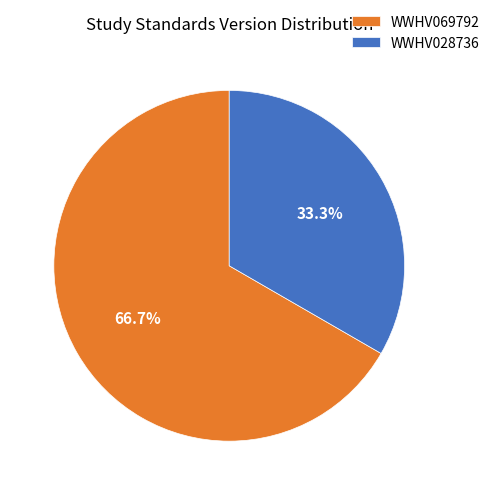

True or false: WWHV069792 accounts for 67% of the total.

True